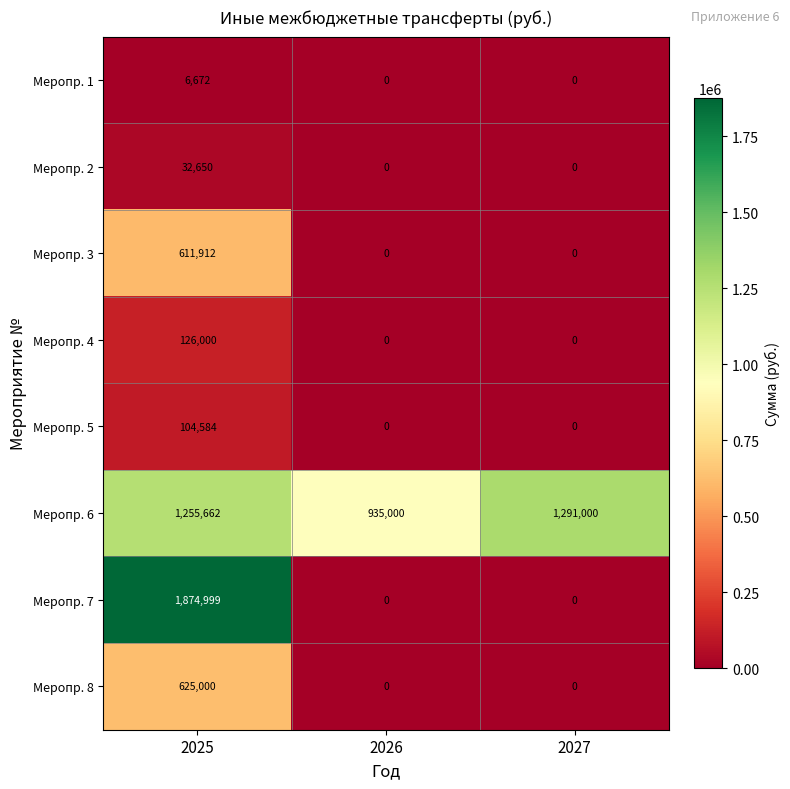

What is the average value of the Меропр. 6 series?

1160554